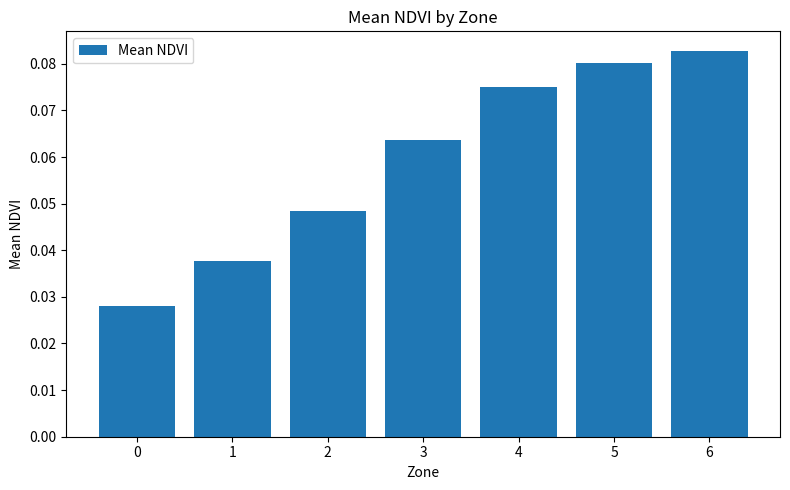

What is the sum of all values?

0.4